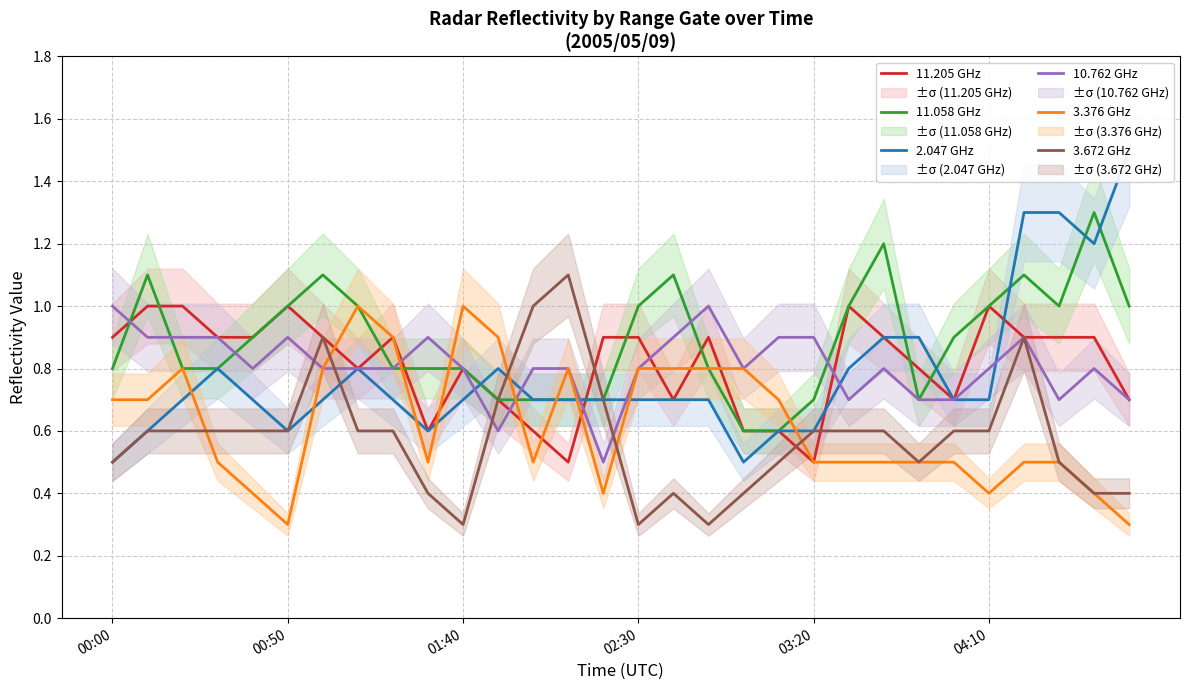

Which series ends up on top after the final intersection of 3.376 GHz and 3.672 GHz?

3.672 GHz